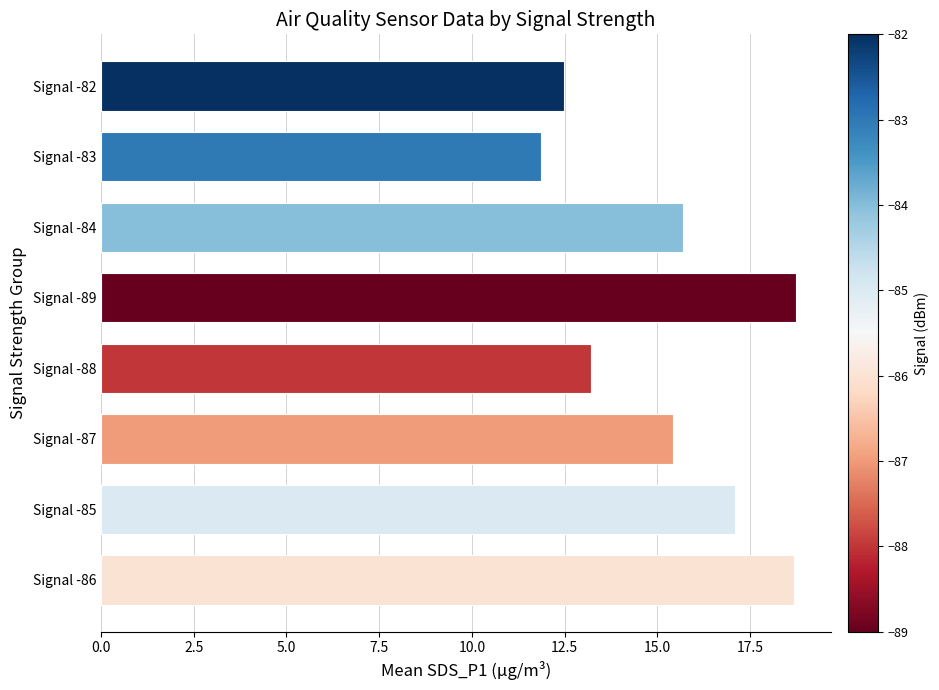

What is the difference between the maximum and minimum values?

6.9